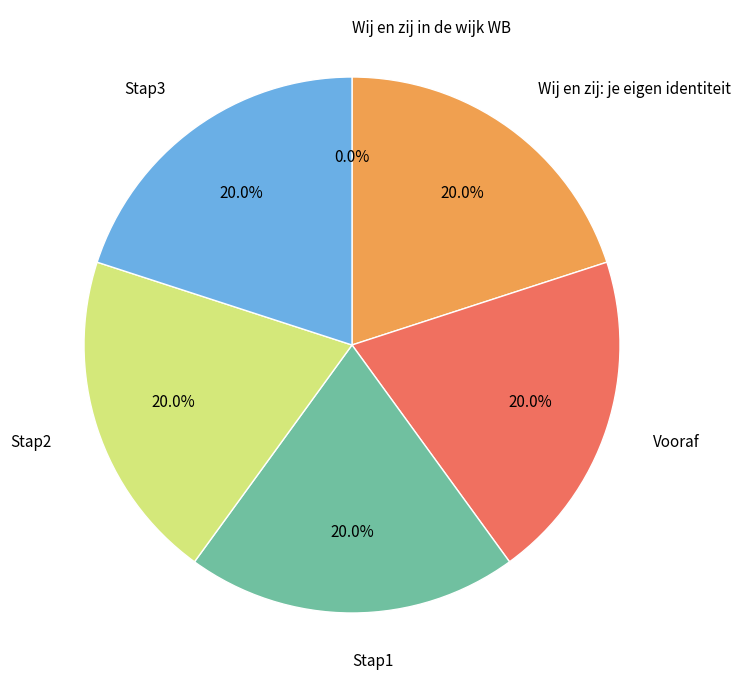

What is the ratio of the value at Stap1 to the value at Wij en zij: je eigen identiteit?

1.0